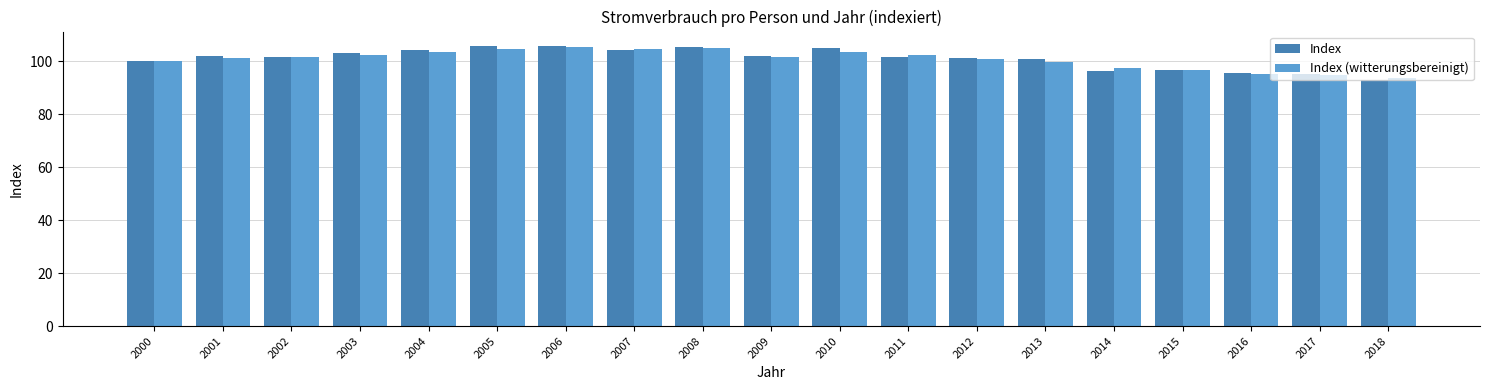

Which label corresponds to the smallest value in the chart?

2018